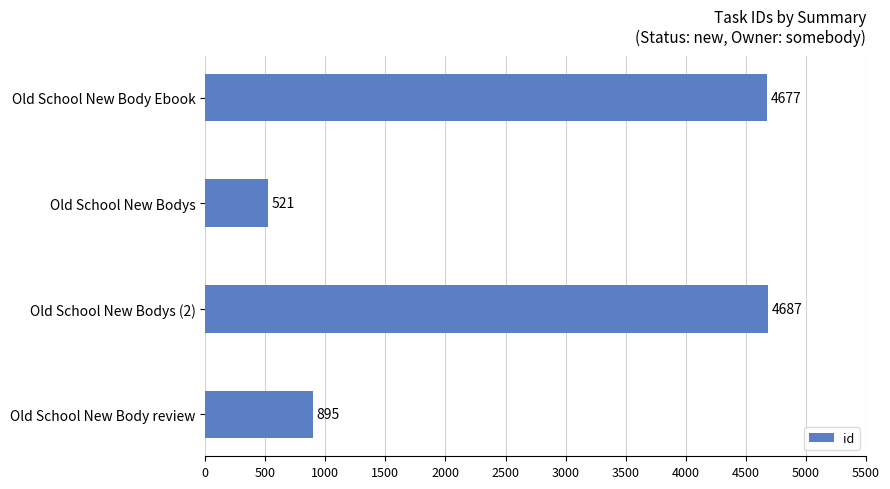

What is the change in value from Old School New Bodys to Old School New Bodys (2)?

+4166